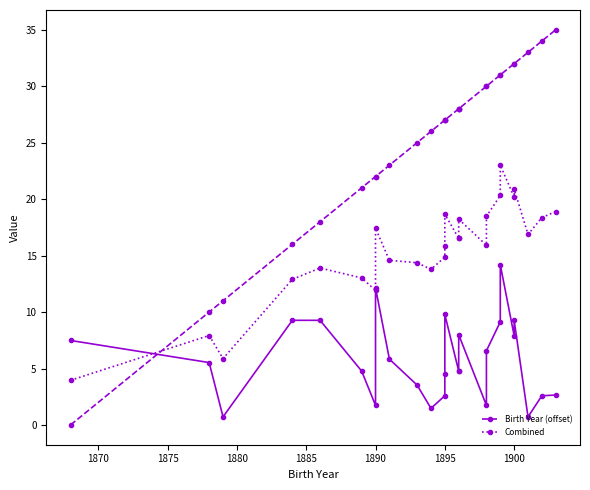

What are all the series names shown in the legend?

Birth Year (offset), Combined